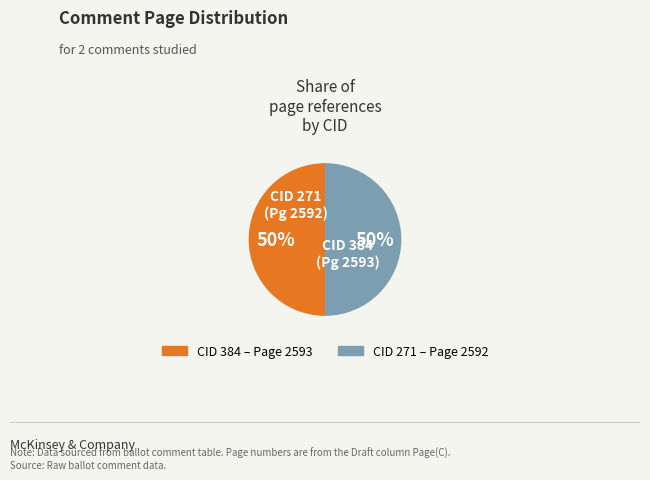

To the nearest percent, what is the average slice percentage?

50%